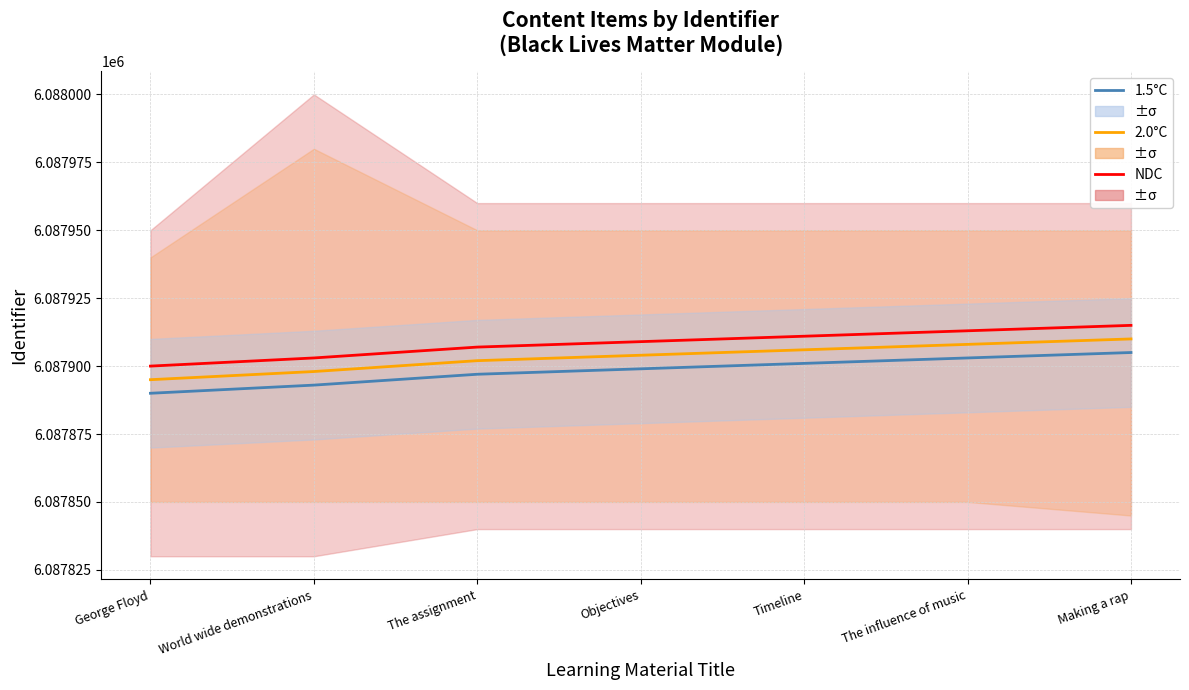

What position from the right is Timeline?

3